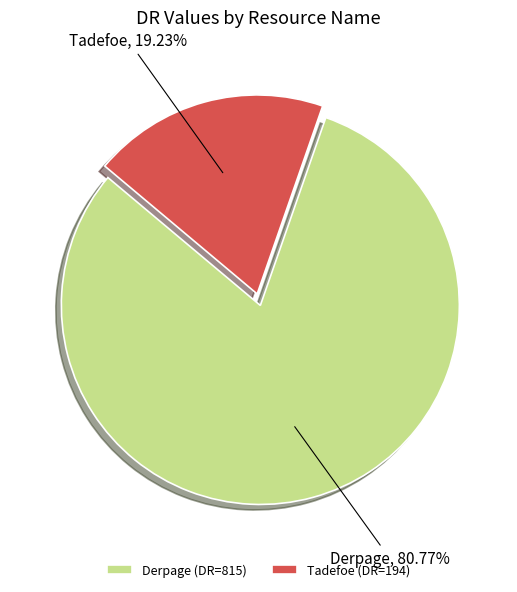

To the nearest percent, what portion does Derpage represent?

81%